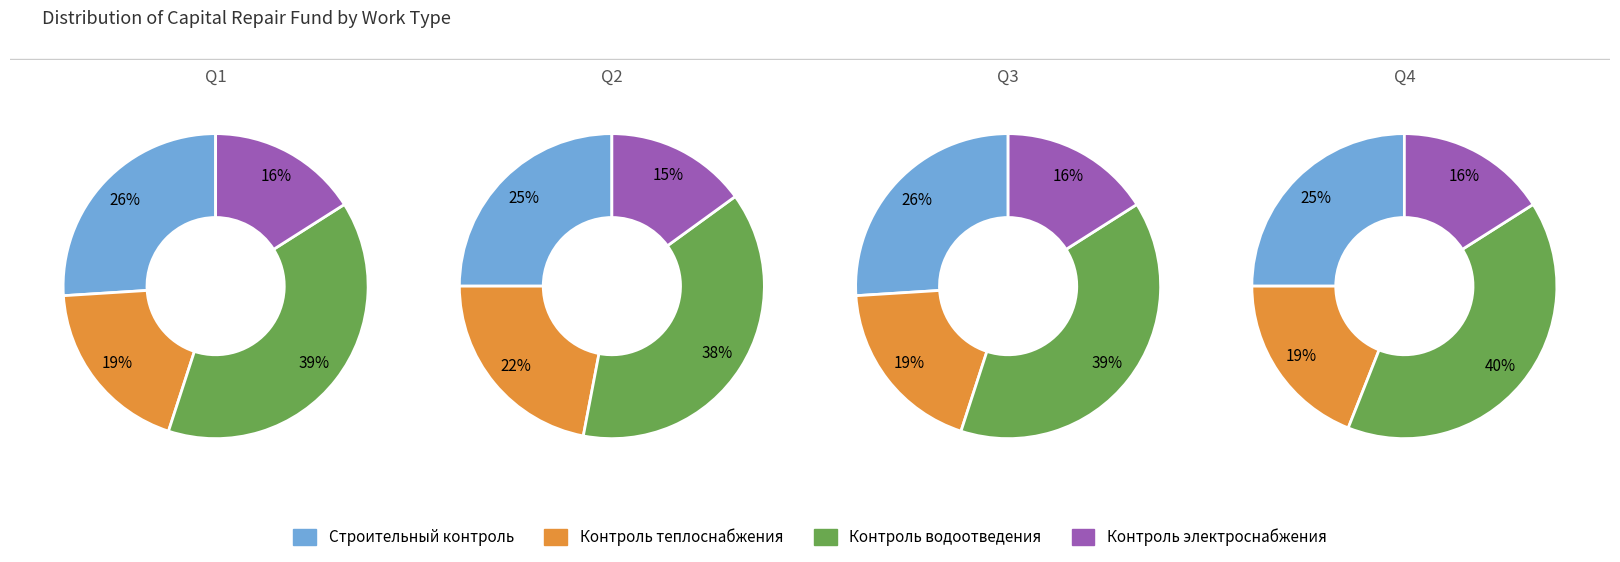

Does any single category account for the majority?

No